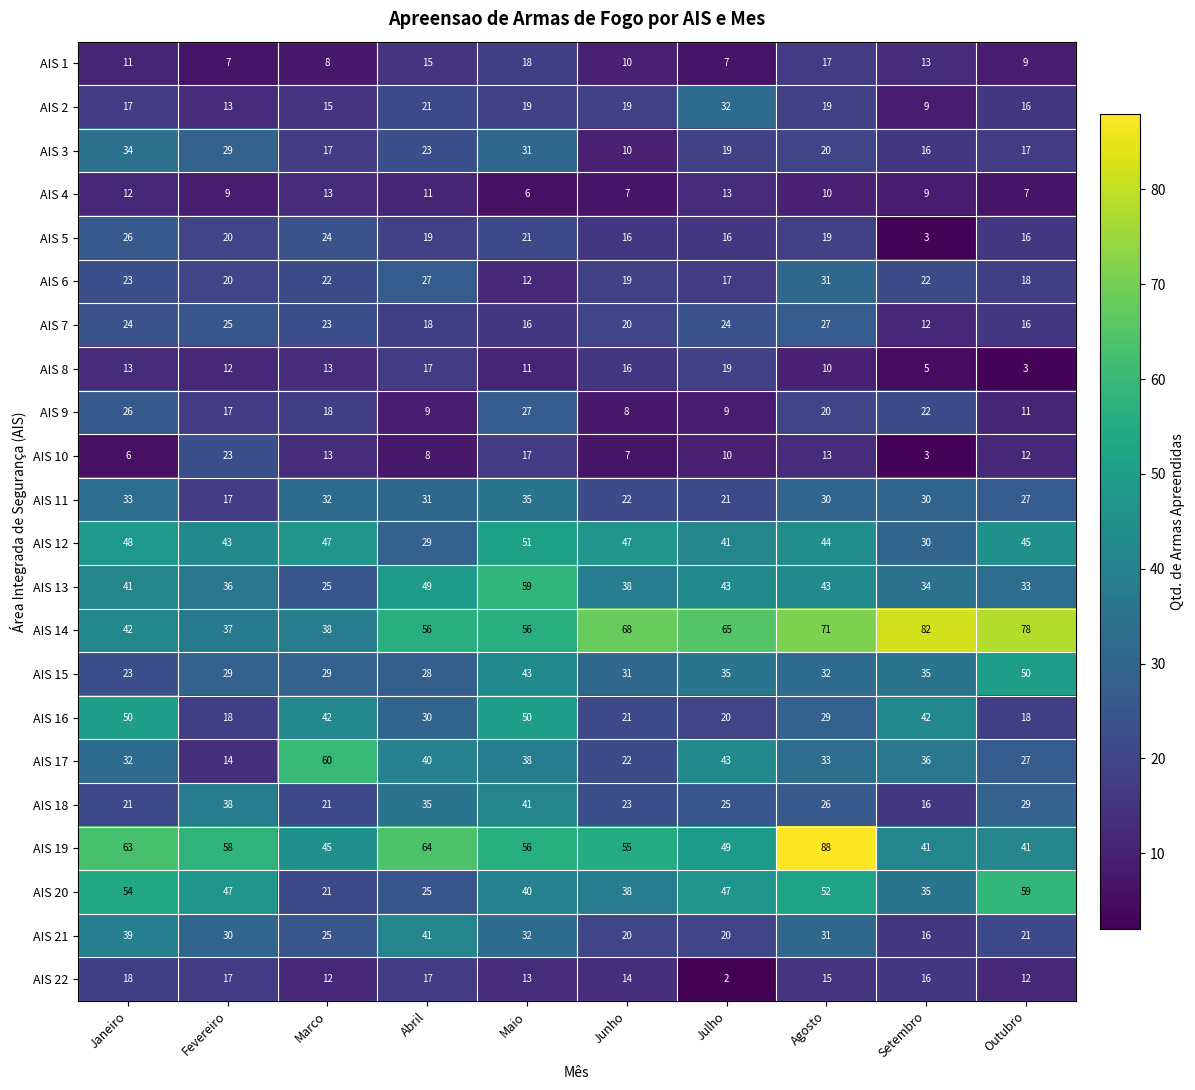

Read the AIS 1 value at Maio, to the nearest 10.

20